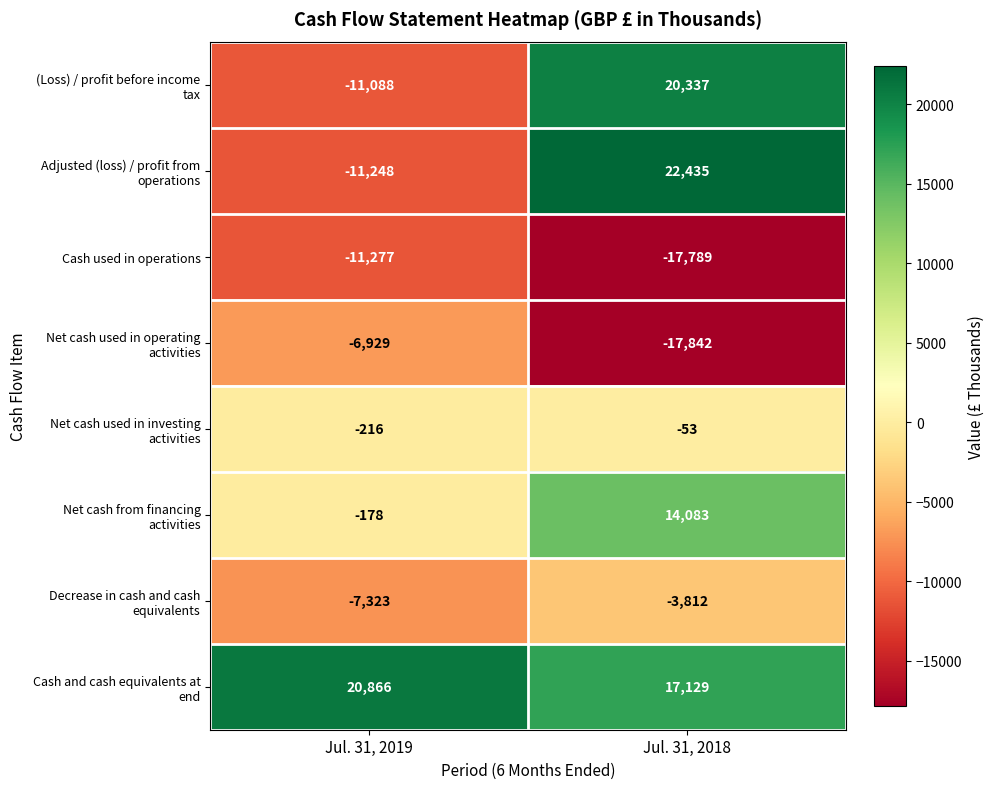

Which label corresponds to the largest value in the chart?

Jul. 31, 2018